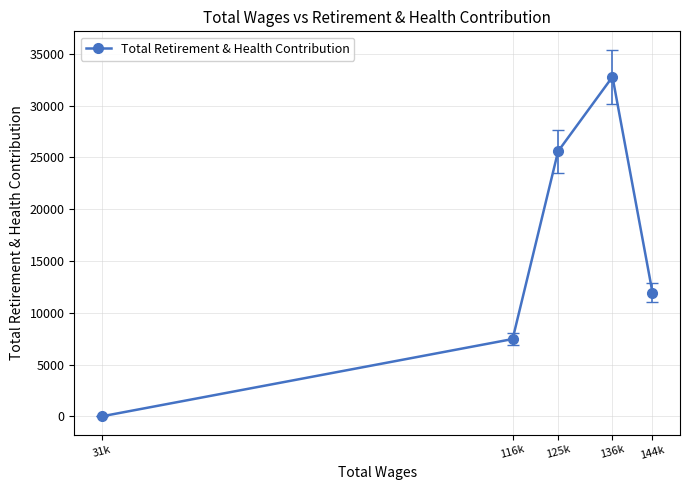

Rank the categories by value from highest to lowest.

136k, 125k, 144k, 116k, 31k